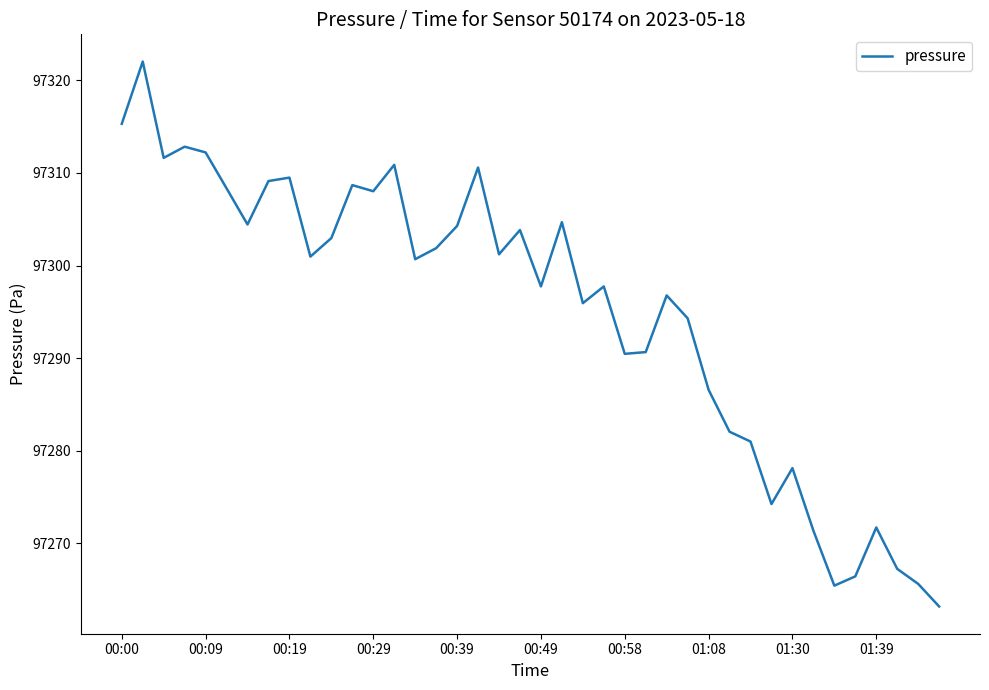

How many lines are shown in the chart?

1